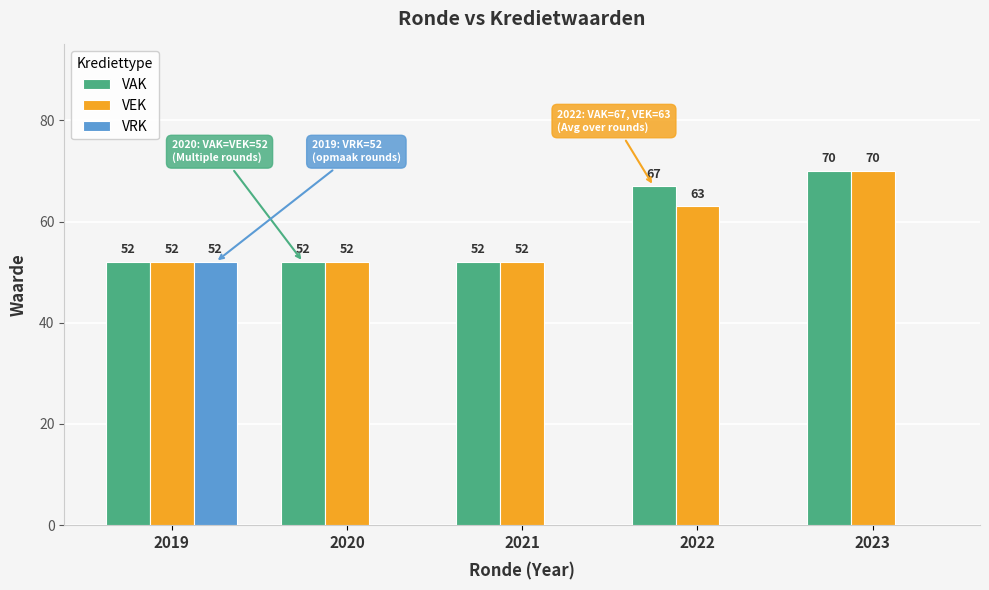

Are the bars grouped side by side (vs. stacked)?

Yes